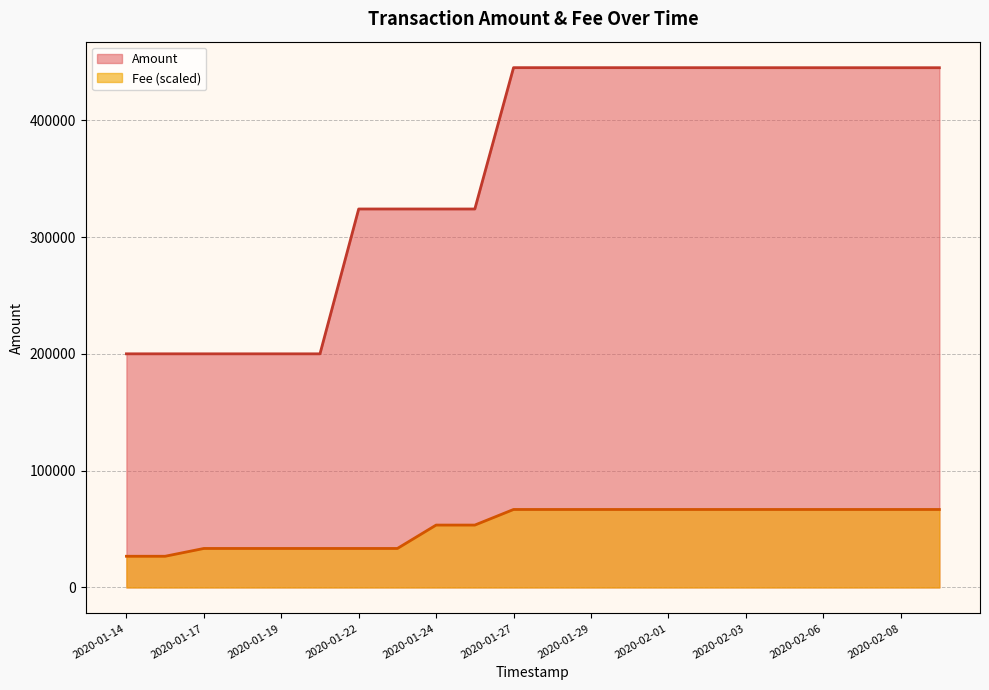

Does the chart have visible grid lines?

Yes